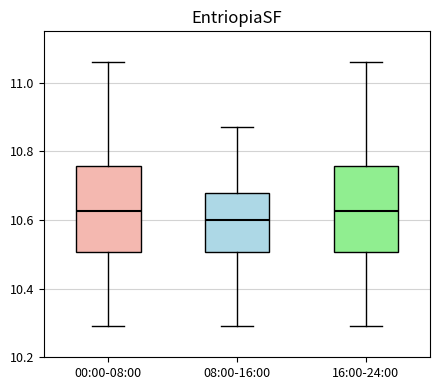

Reading left to right, read every box against the y-axis: the position of its median line, the range the box covers, and the ends of its whiskers. The values are not printed on the chart, so give them approximately, as read against the axis.

00:00-08:00: median 10.62, box 10.50 to 10.76, whiskers 10.30 to 11.06
08:00-16:00: median 10.60, box 10.50 to 10.68, whiskers 10.30 to 10.88
16:00-24:00: median 10.62, box 10.50 to 10.76, whiskers 10.30 to 11.06